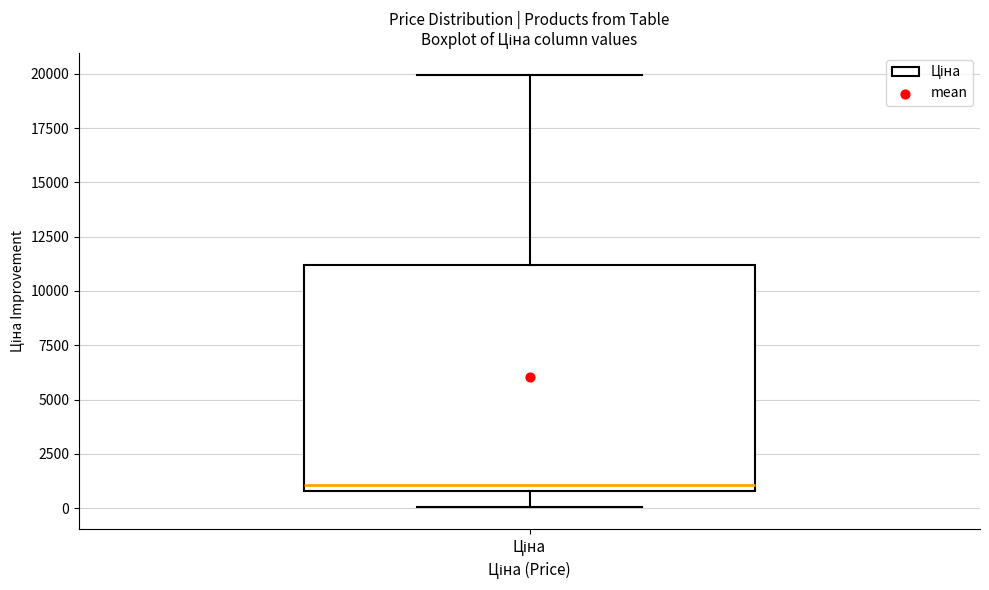

Read this box plot against the y-axis: the position of the median line, the range covered by the box, and the ends of both whiskers. The values are not printed on the chart, so give them approximately, as read against the axis.

median 1000 (just above the box's lower edge), box 1000 to 11000, whiskers 0 to 20000